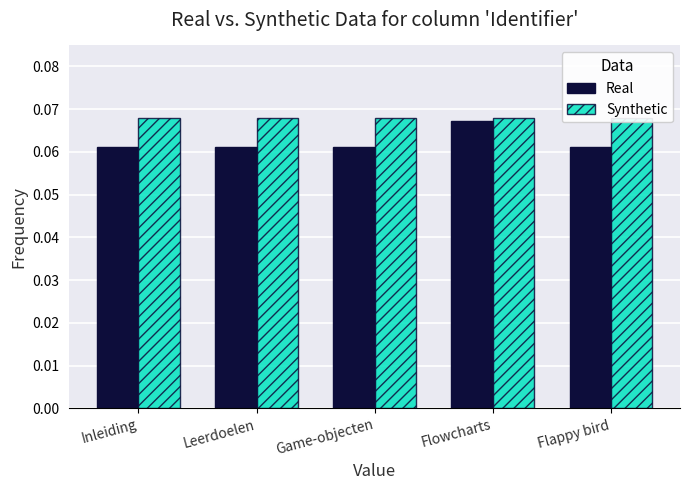

Reading left to right, what are all the values shown in this chart?

Real: Inleiding=0.1	Leerdoelen=0.1	Game-objecten=0.1	Flowcharts=0.1	Flappy bird=0.1
Synthetic: Inleiding=0.1	Leerdoelen=0.1	Game-objecten=0.1	Flowcharts=0.1	Flappy bird=0.1